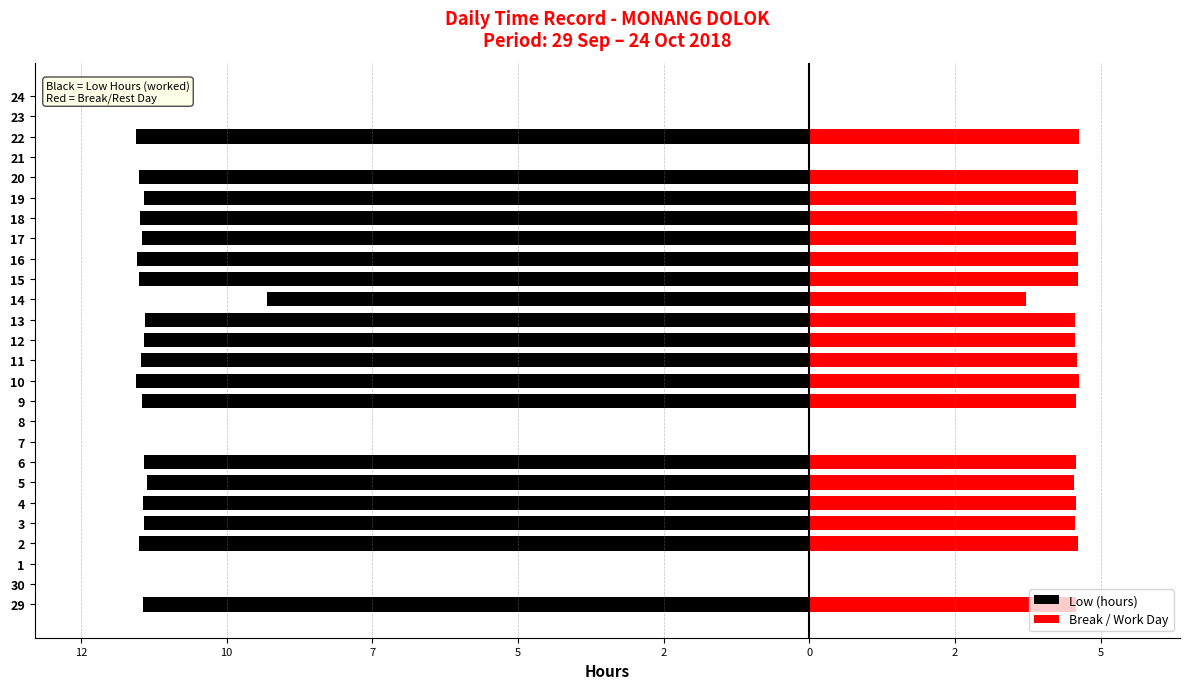

Which category has the highest value in the Break / Work Day series?

29